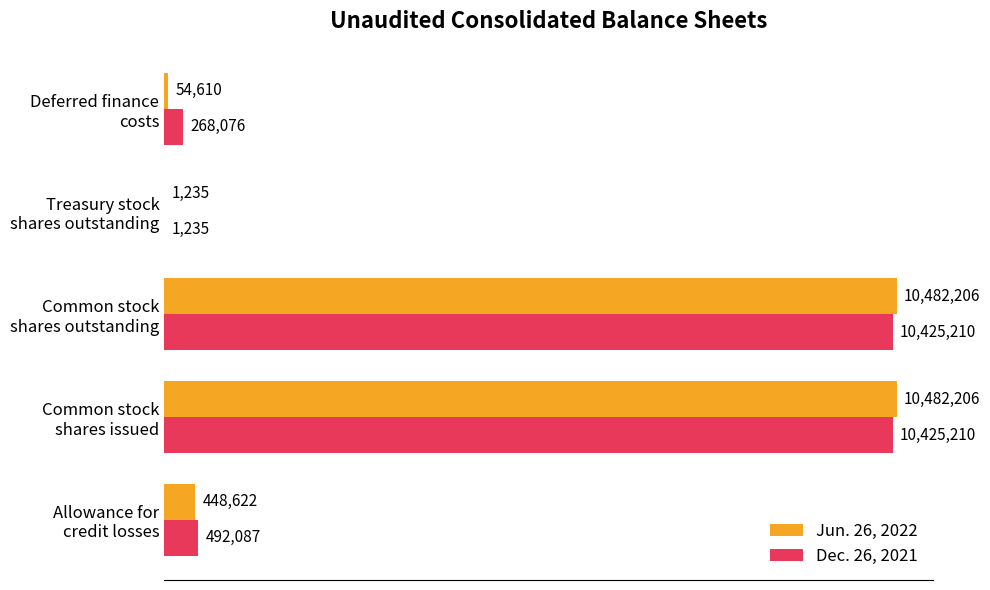

What are all the series names shown in the legend?

Jun. 26, 2022, Dec. 26, 2021